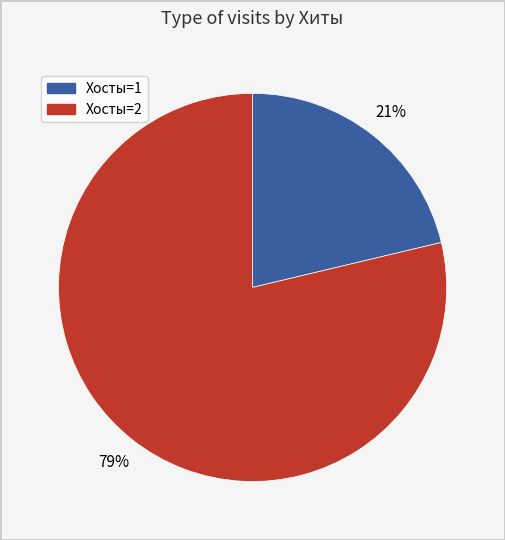

Does any single category account for the majority?

Yes